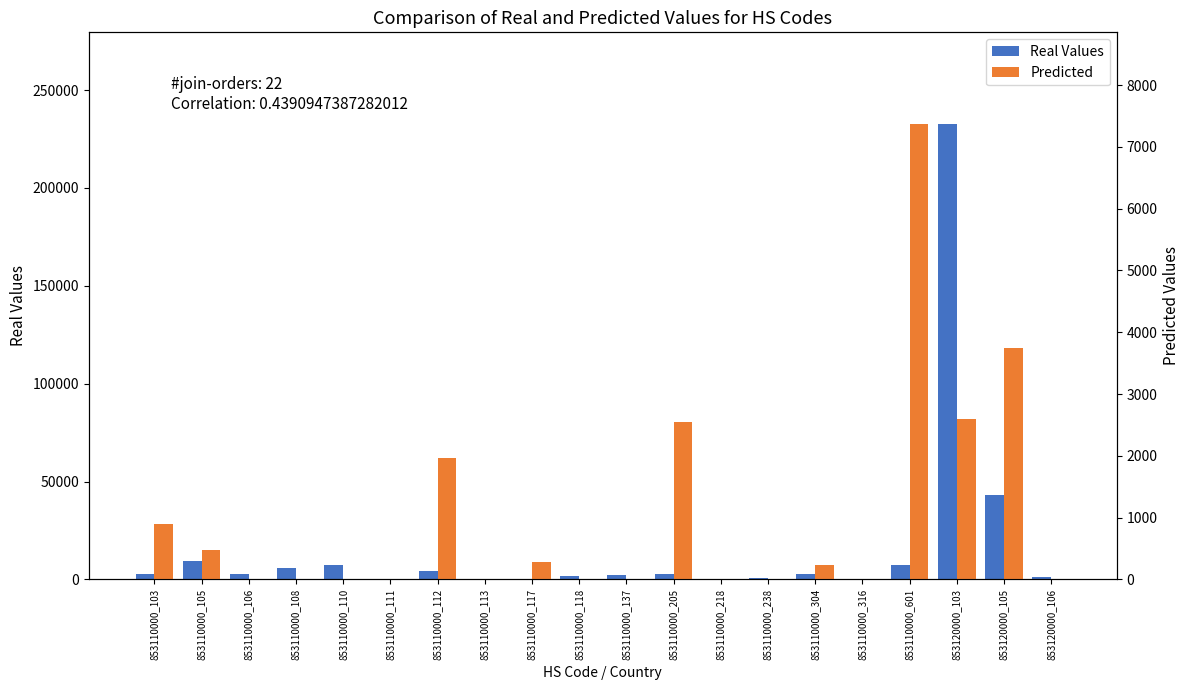

At how many categories does at least one series exceed 185985?

1